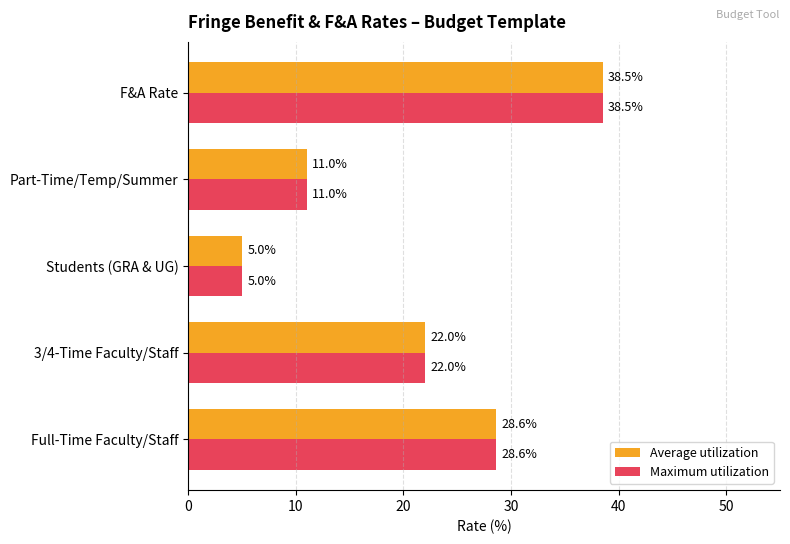

What is the minimum value for Average utilization?

5.0